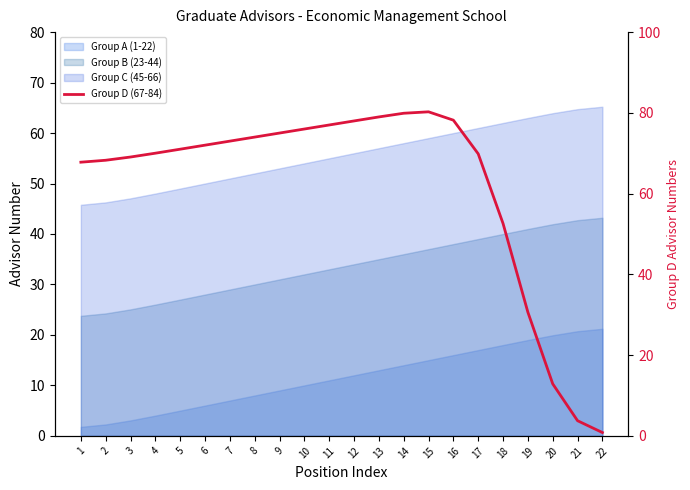

How many data points does each series have?

22